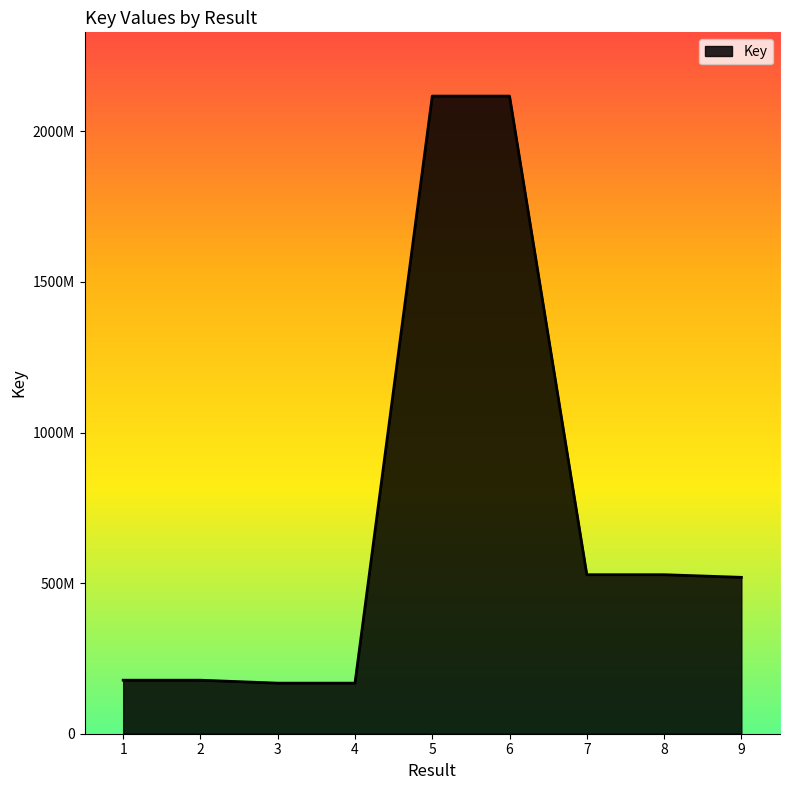

Does the chart have visible grid lines?

No